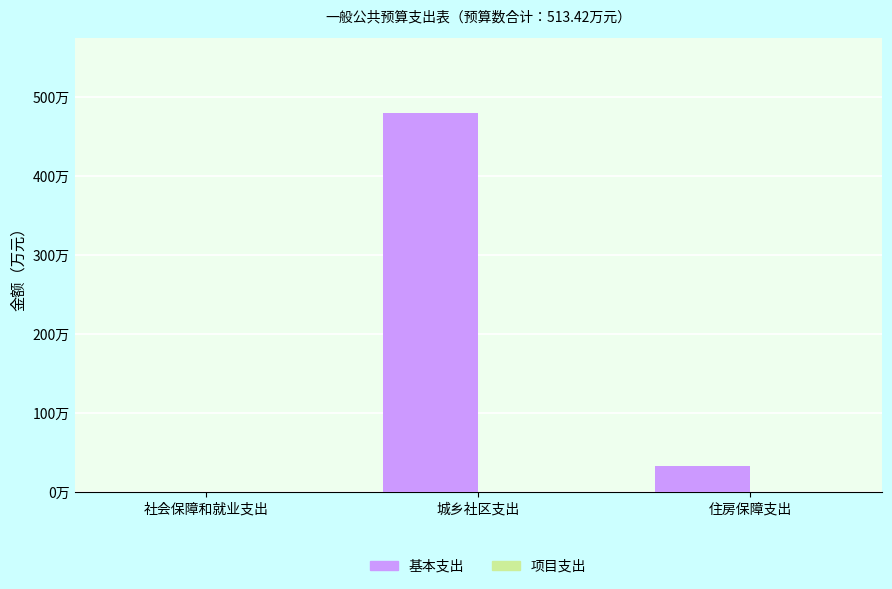

What is the label of the 1st bar from the right?

住房保障支出